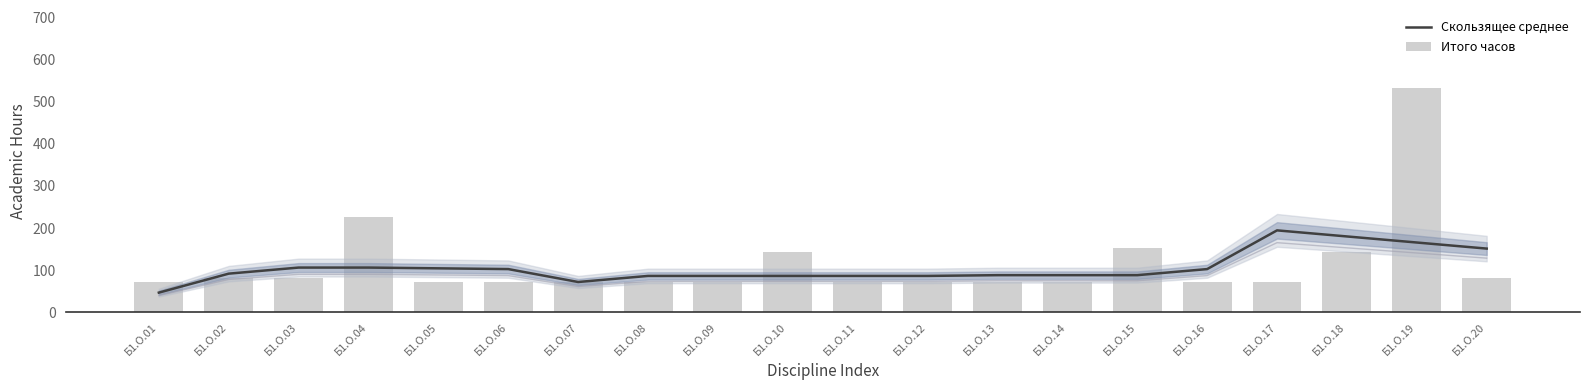

Reading left to right, extract all data points from this chart.

Скользящее среднее: 46.8	91.8	106.2	106.2	104.4	102.6	72.0	86.4	86.4	86.4	86.4	86.4	88.2	88.2	88.2	102.6	194.4	180.0	165.6	151.2
Итого часов: 72.0	81.0	81.0	225.0	72.0	72.0	72.0	72.0	72.0	144.0	72.0	72.0	72.0	72.0	153.0	72.0	72.0	144.0	531.0	81.0